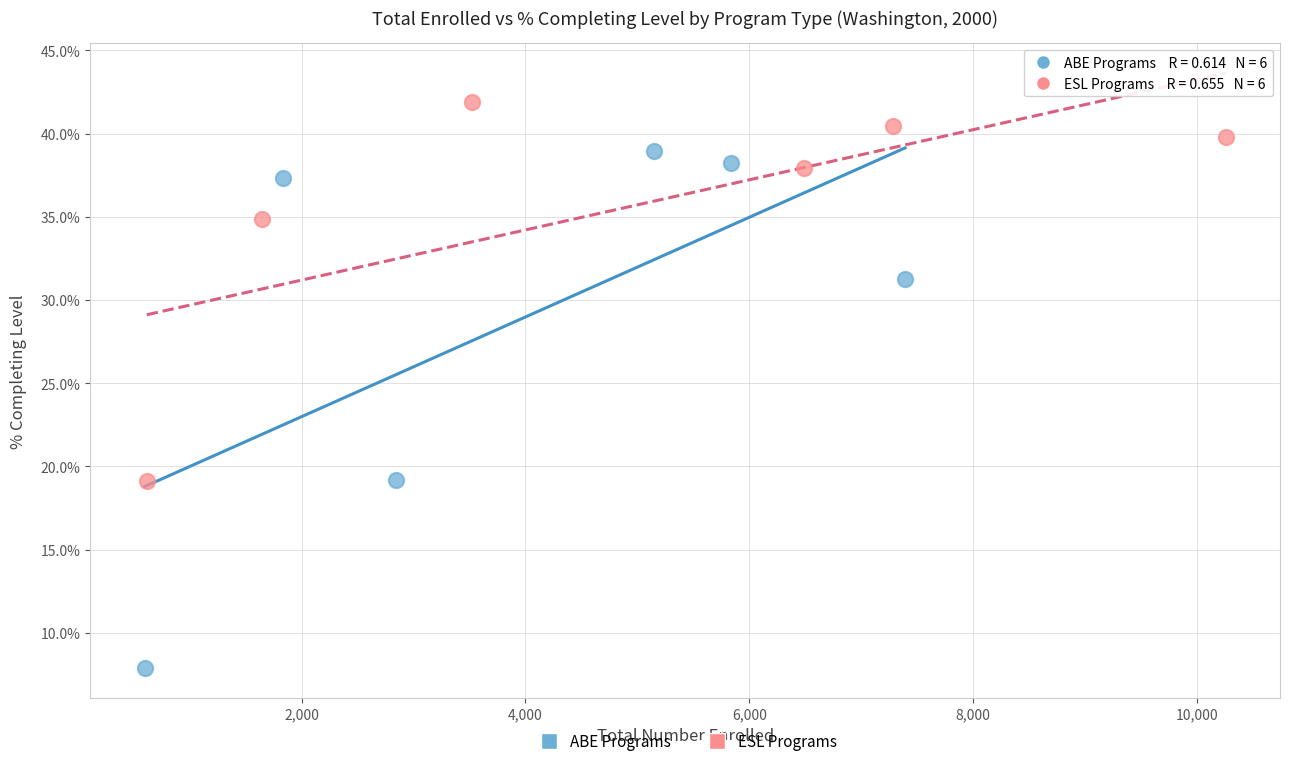

Which series reaches the minimum Y coordinate?

ABE Programs